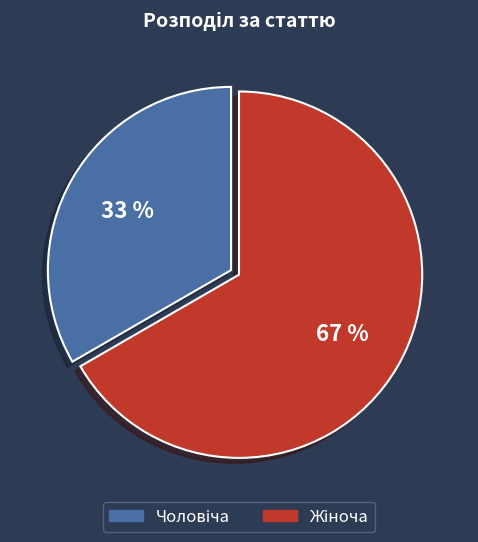

To the nearest percent, what is the average slice percentage?

50%